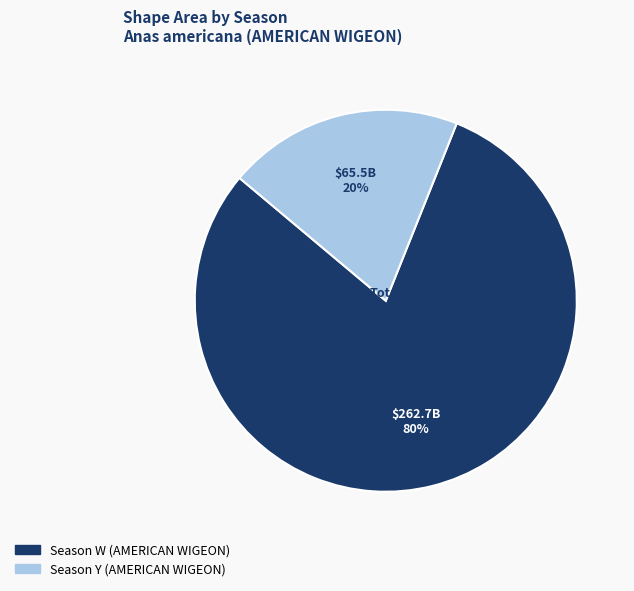

Do Season Y (AMERICAN WIGEON) and Season W (AMERICAN WIGEON) together represent more than half of the pie?

Yes